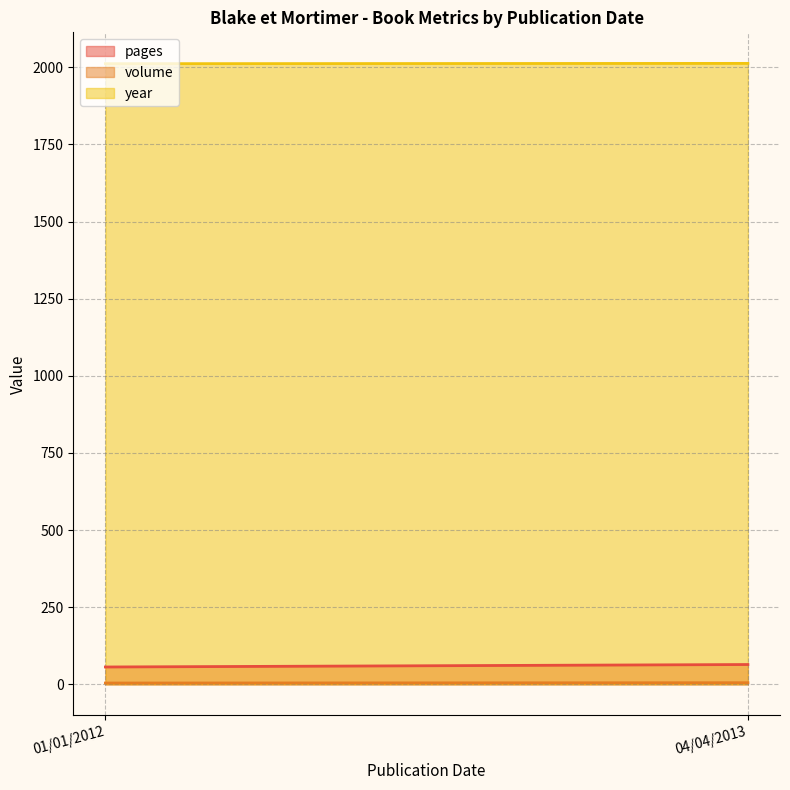

Is the value of volume at 01/01/2012 greater than the value of pages at 04/04/2013?

No